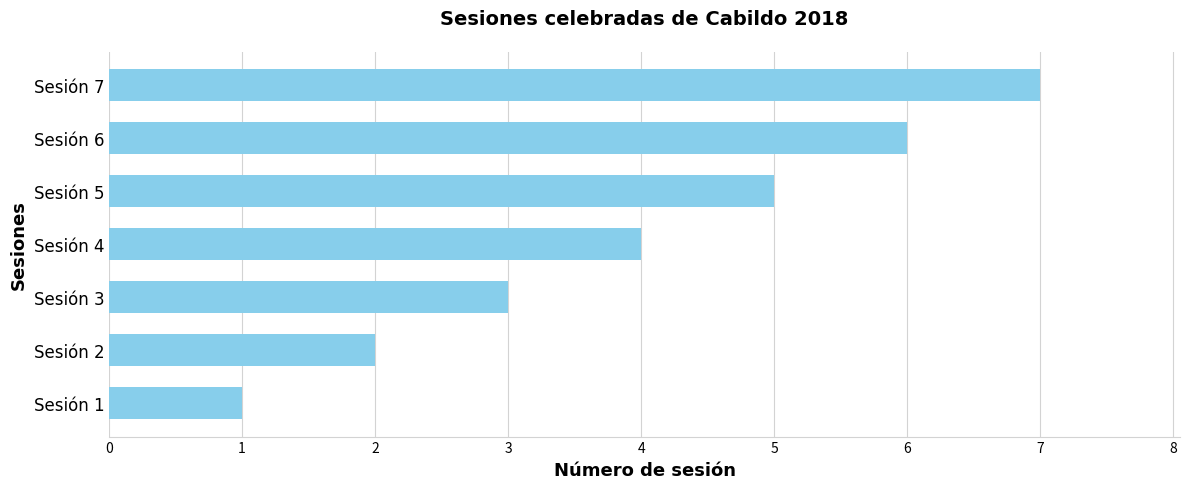

List the labels in order of value, smallest first.

Sesión 1, Sesión 2, Sesión 3, Sesión 4, Sesión 5, Sesión 6, Sesión 7